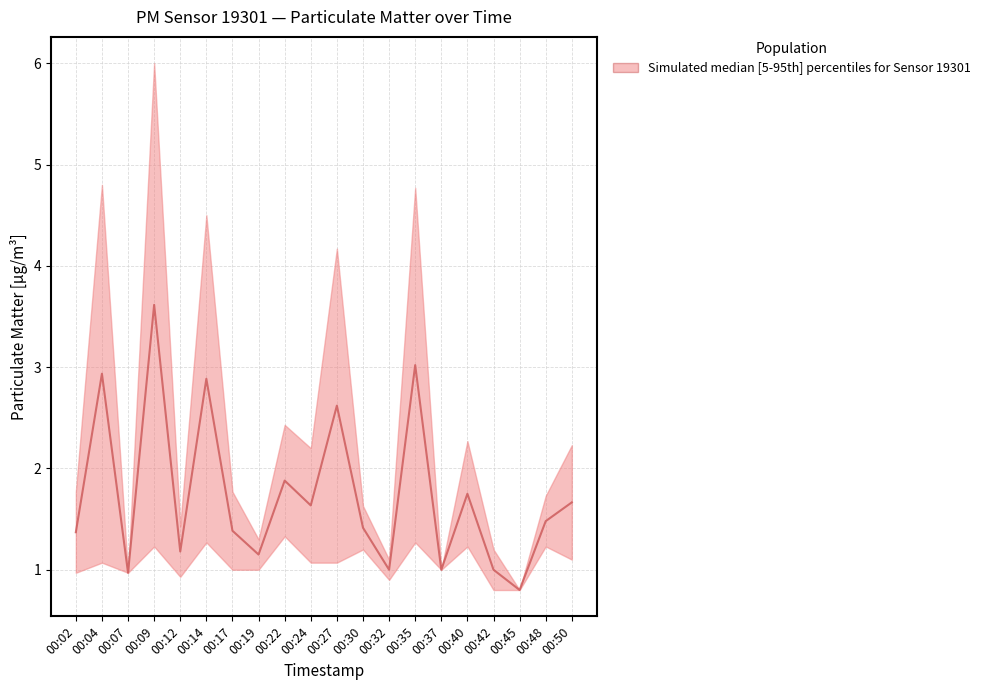

Does the chart display data point markers on the line(s)?

No